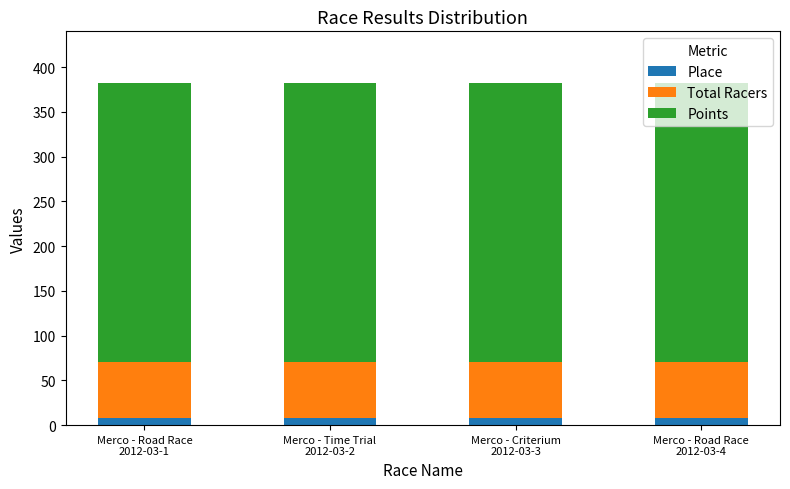

What is the sum of all Place values?

32.0